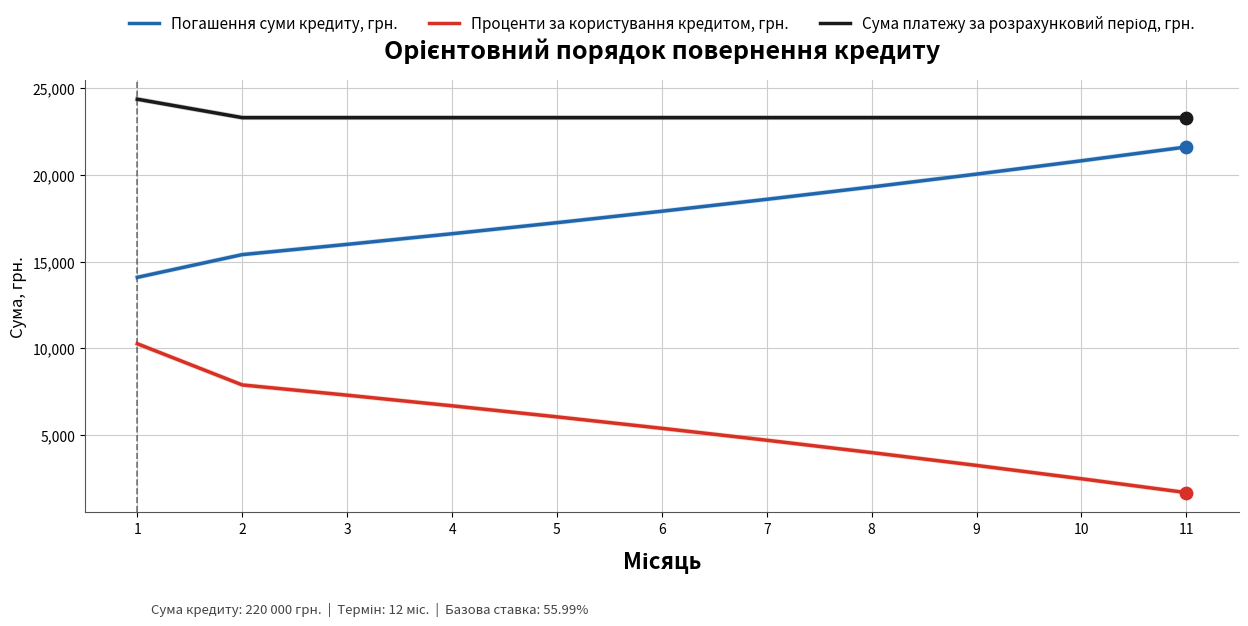

What is the spread (max minus min) of values at 9?

20039.3